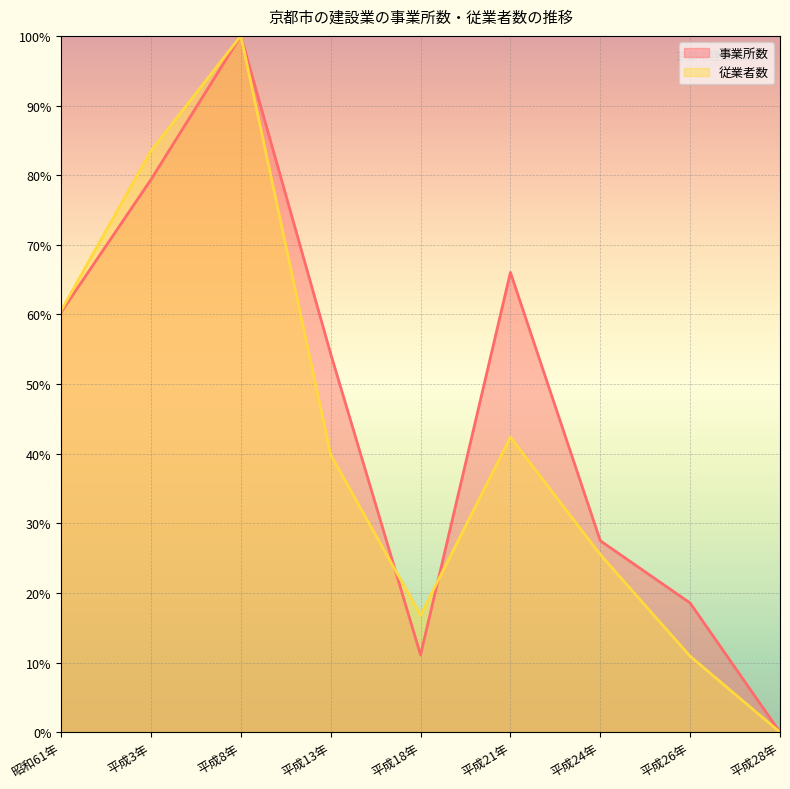

How many lines are shown in the chart?

2